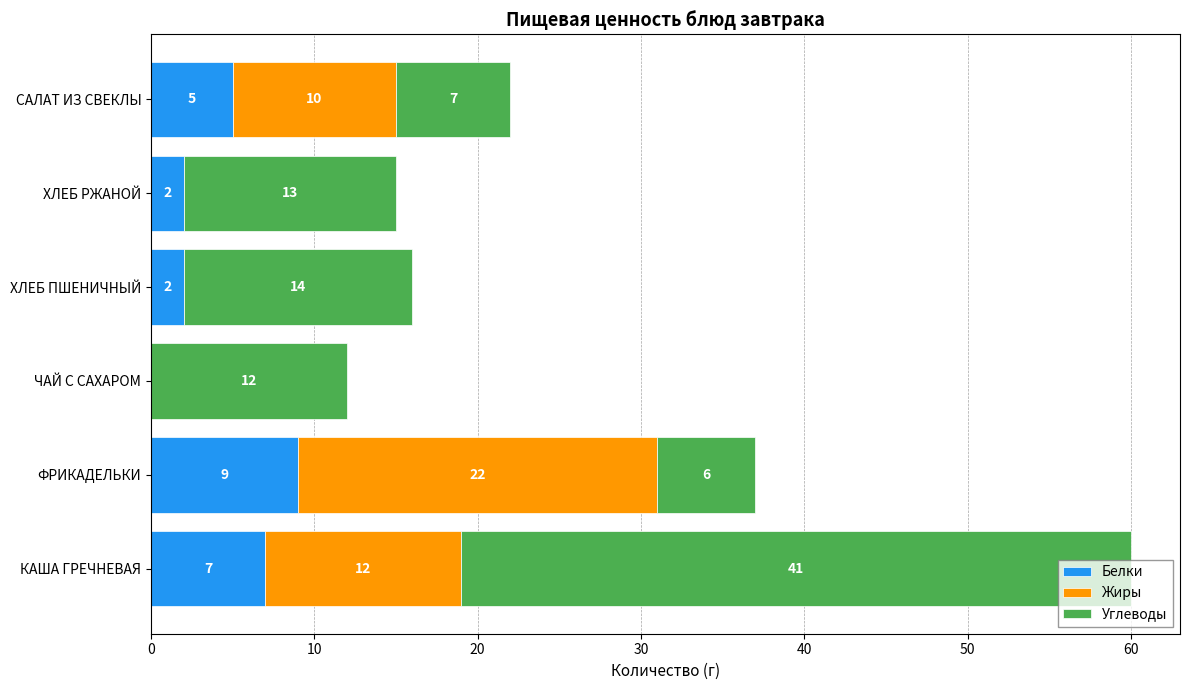

How many Белки values are between 2 and 7?

4